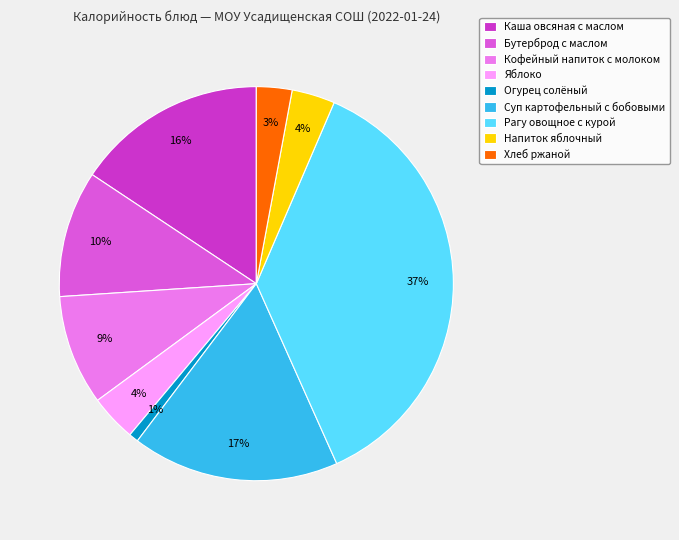

Is there any slice that represents more than half of the pie?

No